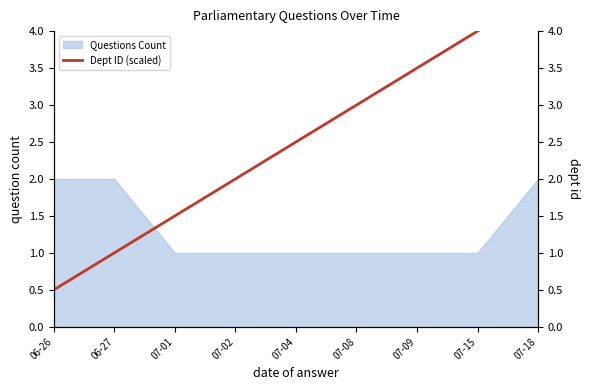

Where does the data first go above 2?

07-04